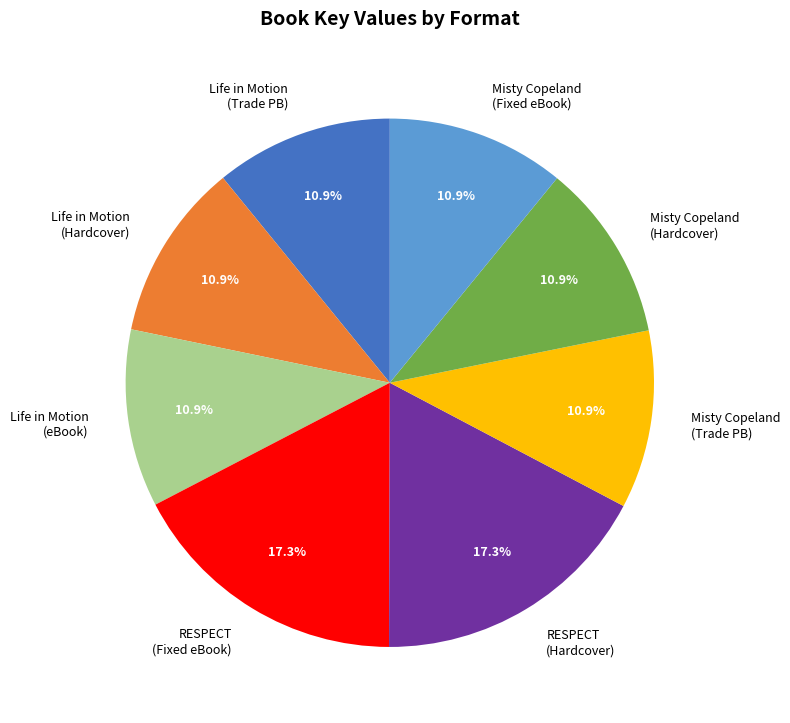

Does any single category account for the majority?

No